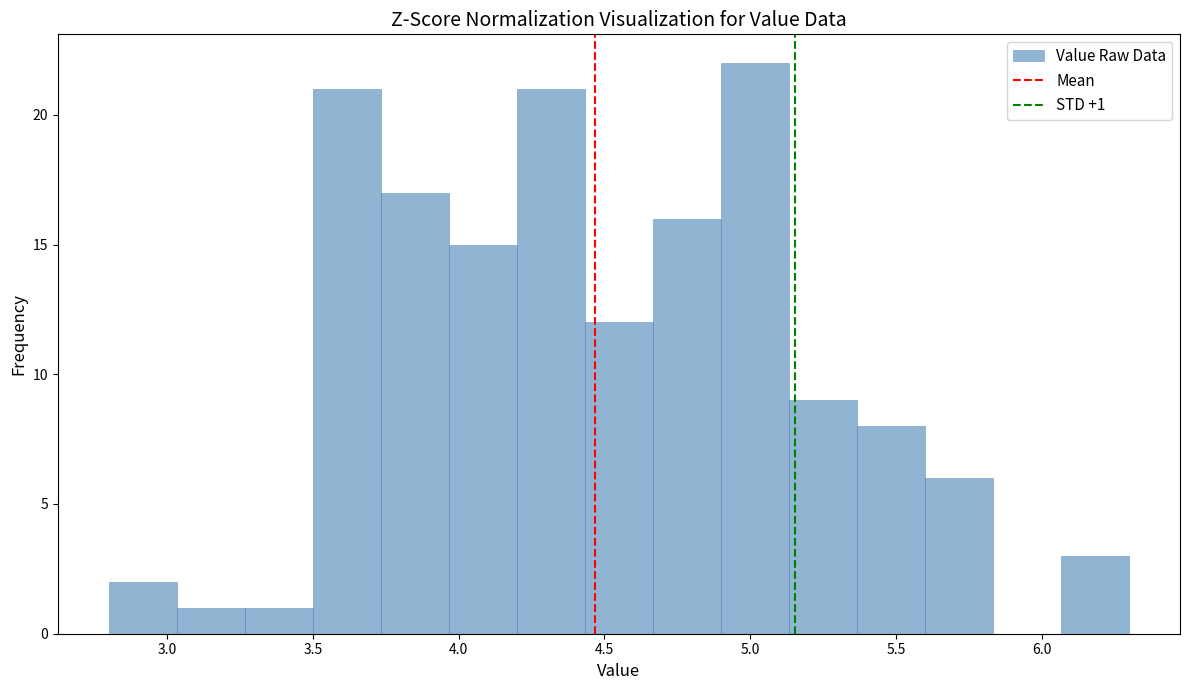

Over which range of the x-axis is the bar tallest?

4.90 to 5.15